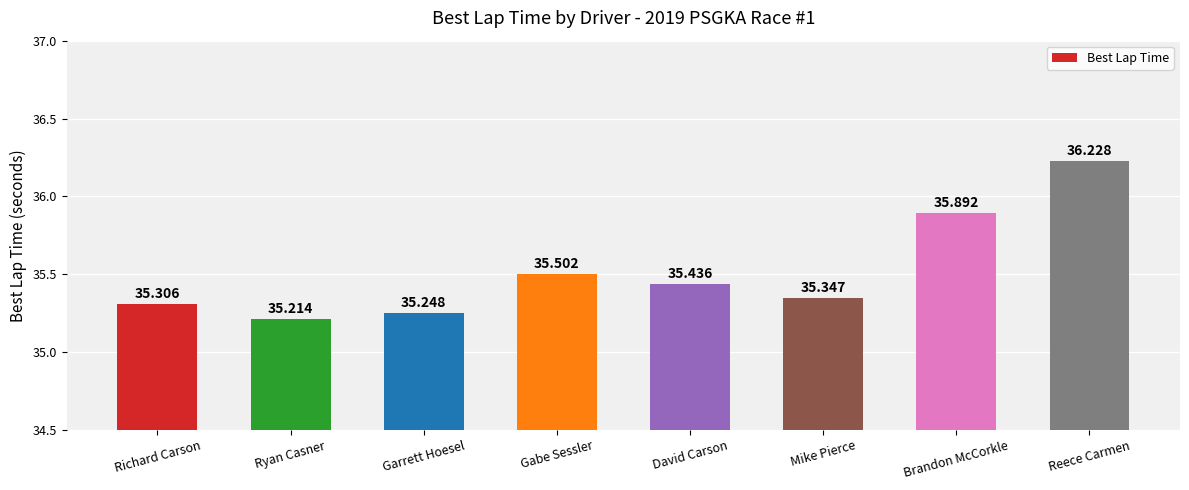

Reading right to left, extract all data points from this chart.

Reece Carmen=36.2	Brandon McCorkle=35.9	Mike Pierce=35.3	David Carson=35.4	Gabe Sessler=35.5	Garrett Hoesel=35.2	Ryan Casner=35.2	Richard Carson=35.3